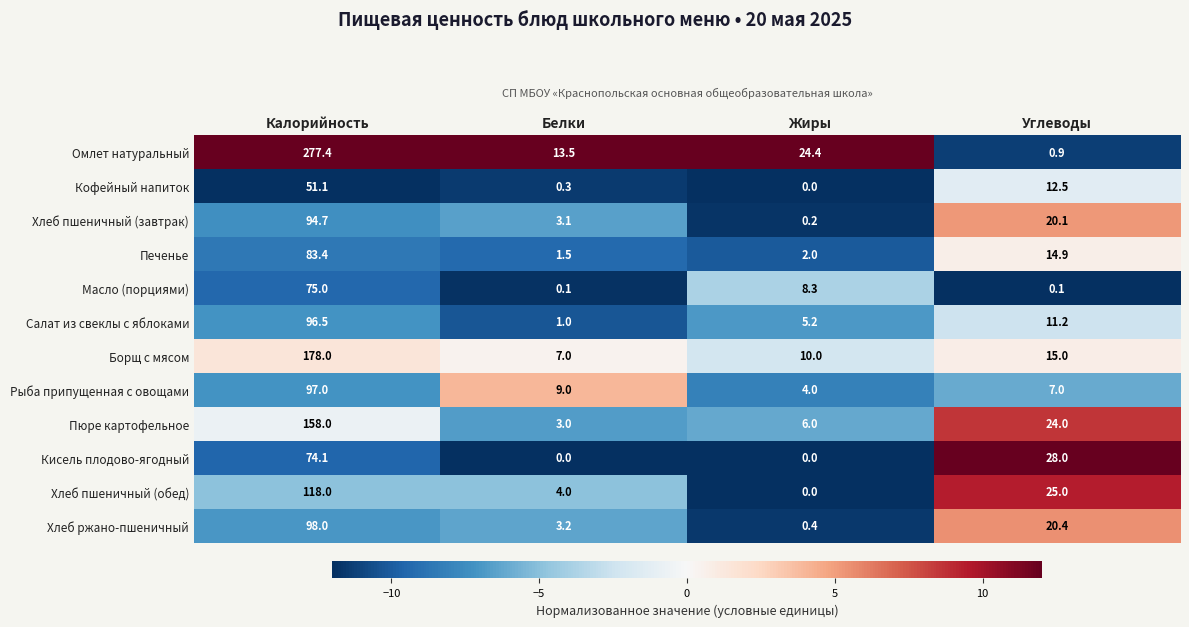

What is the sum of all Хлеб ржано-пшеничный values?

122.0